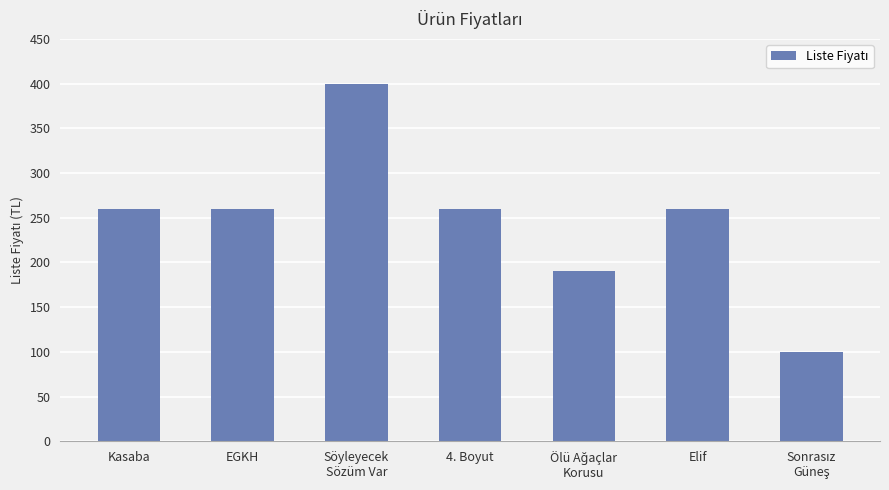

The chart shows a value of 81 at 4. Boyut. True or false?

False